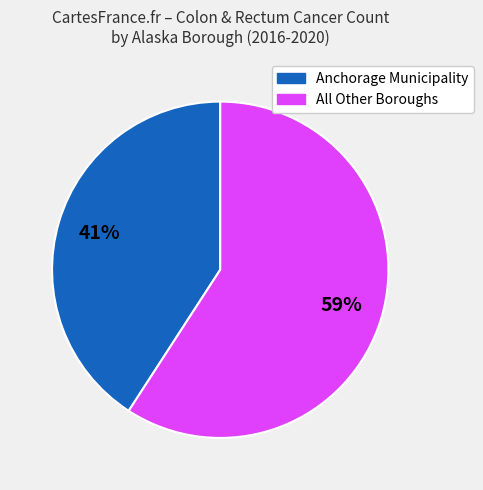

Is there a majority slice in this chart?

Yes